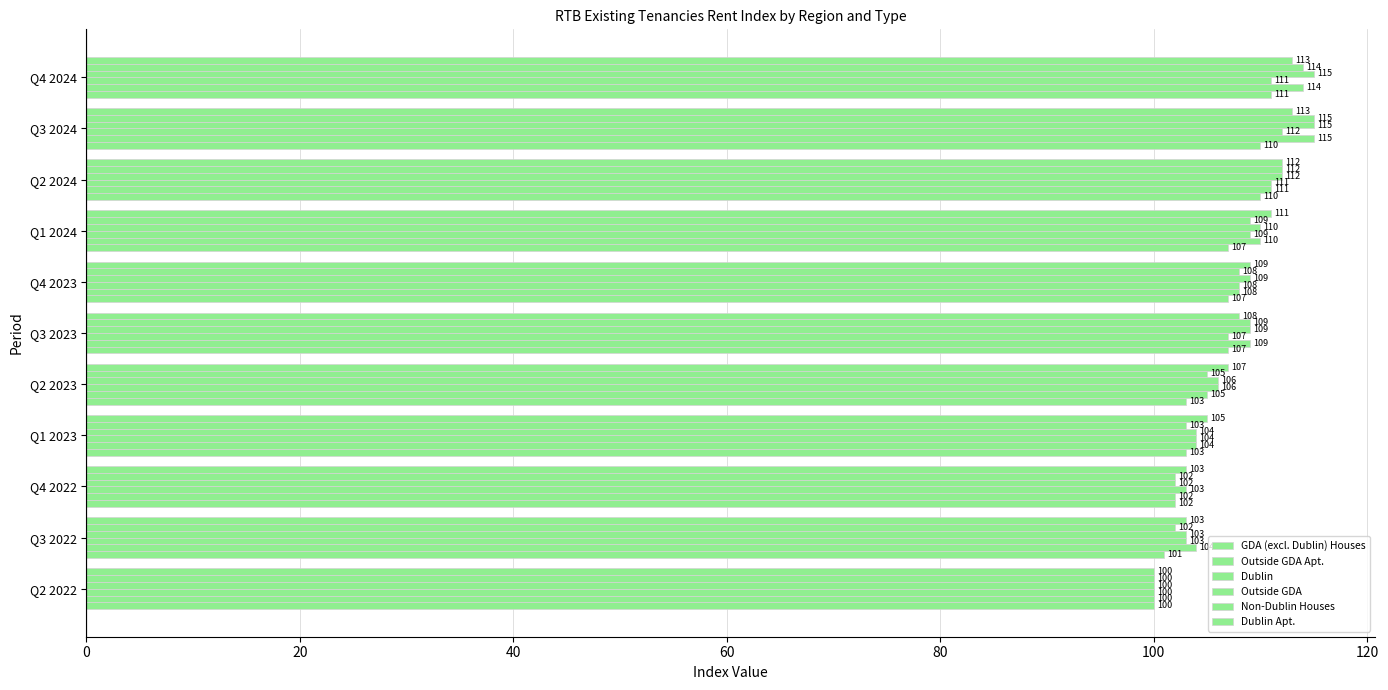

What is the smallest value displayed?

100